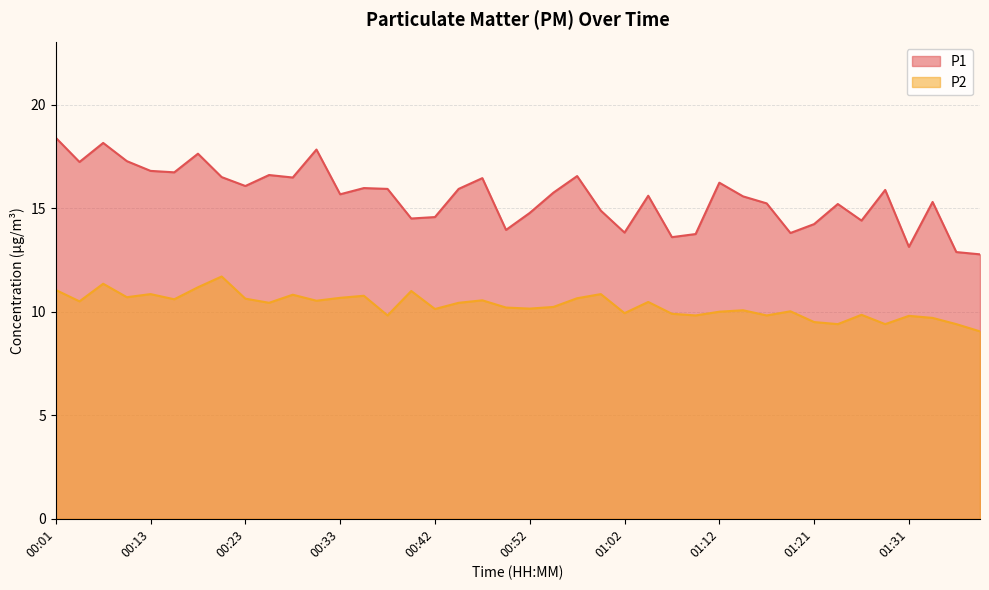

What is the average value of the P1 series?

15.6